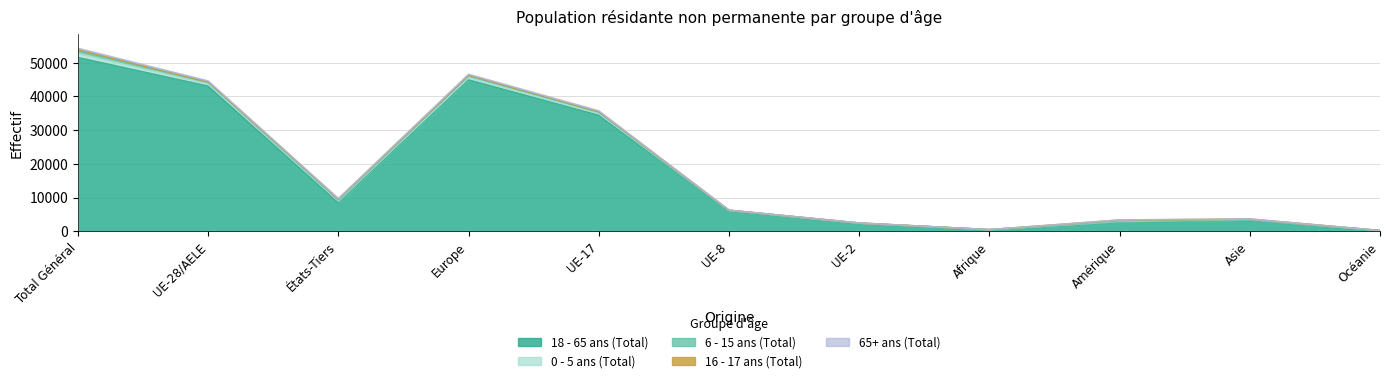

What is the label of the 3rd point from the right?

Amérique